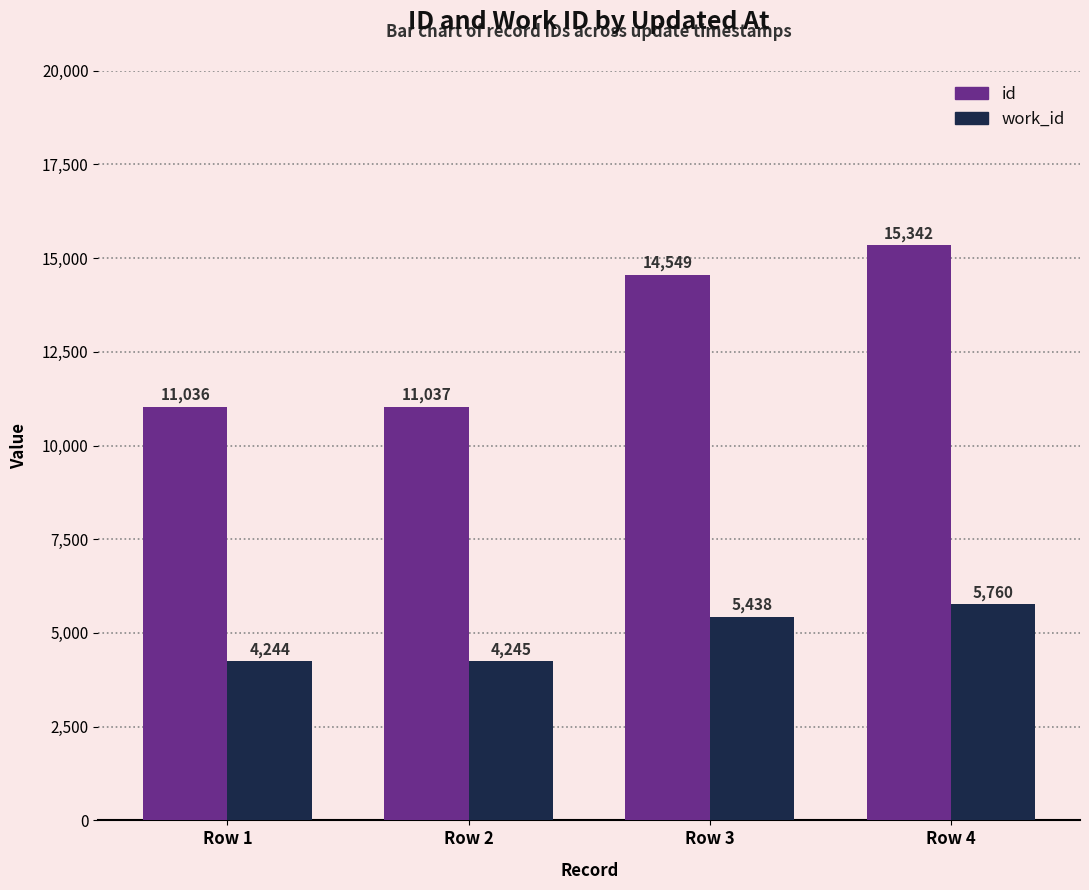

What are all the series names shown in the legend?

id, work_id